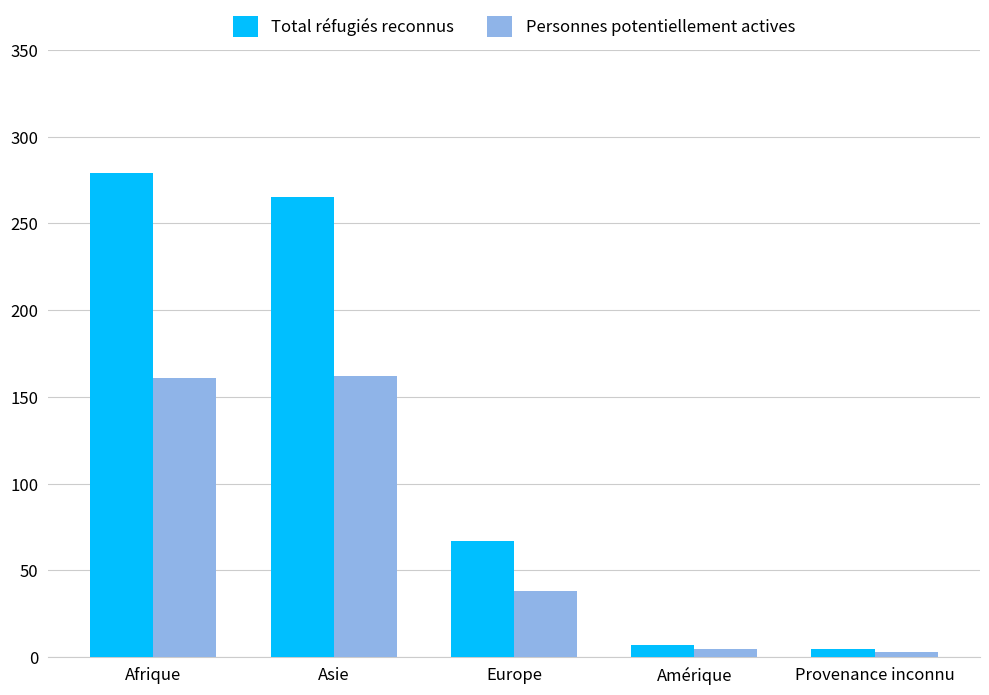

What is the label of the 1st bar from the right?

Provenance inconnu